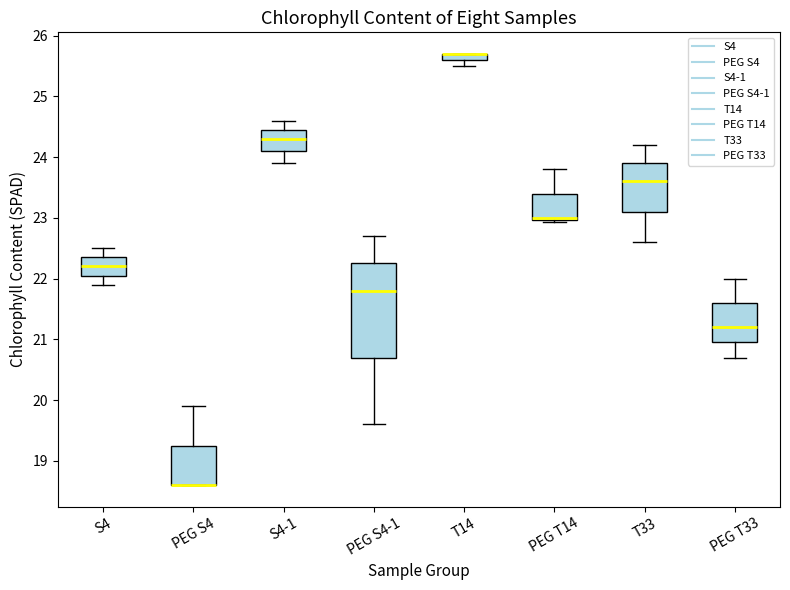

Where is the lower edge of the box for PEG T33 on the y-axis? The values are not printed on the chart, so give them approximately, as read against the axis.

21.0